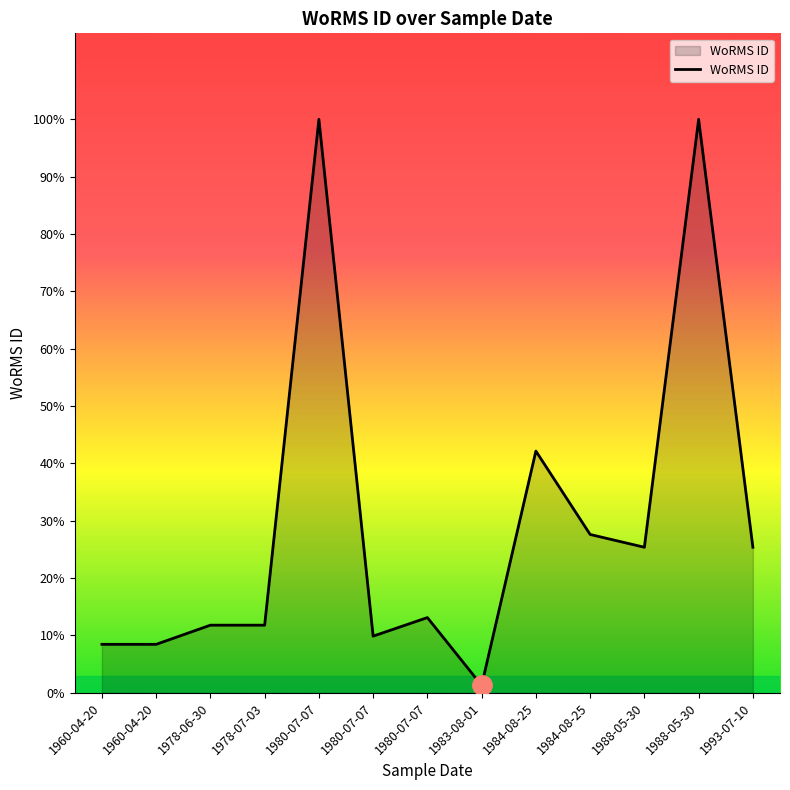

What is the sum of the values at 1984-08-25 and 1983-08-01?

591493